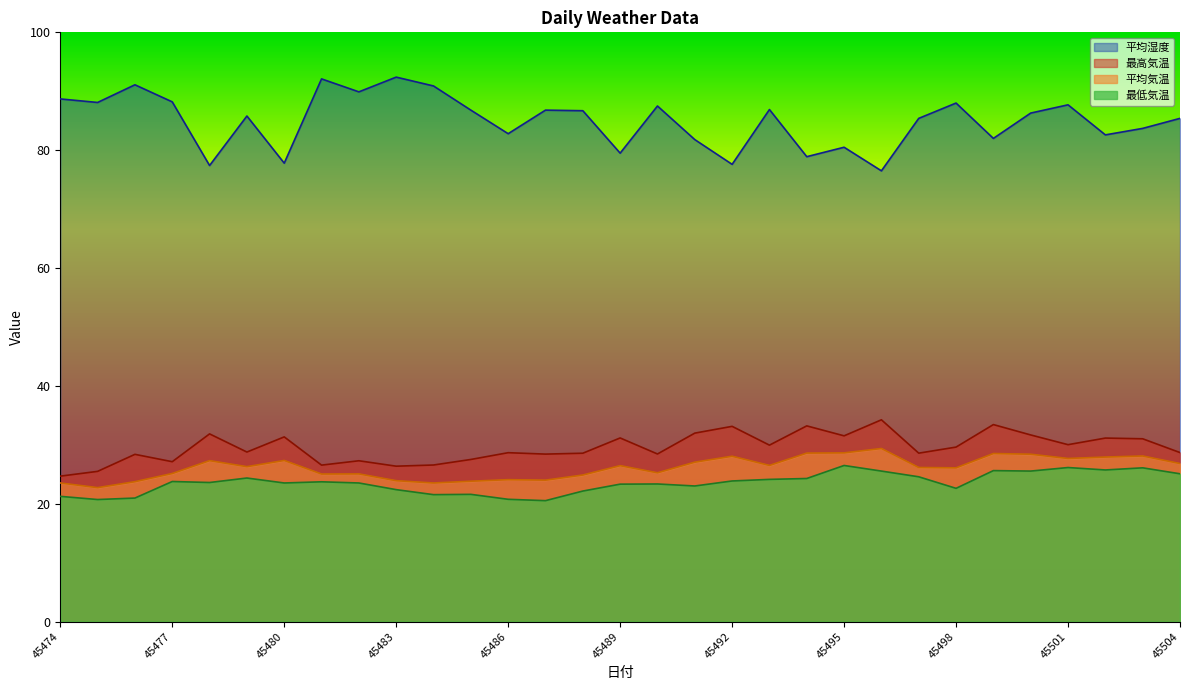

What is the value of the 最高気温 point at the 27th from the left?

31.7